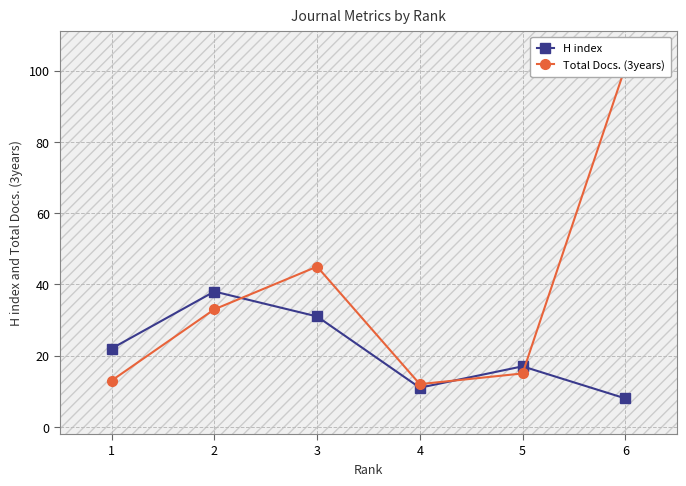

List the series in order of their peak value, highest first.

Total Docs. (3years), H index